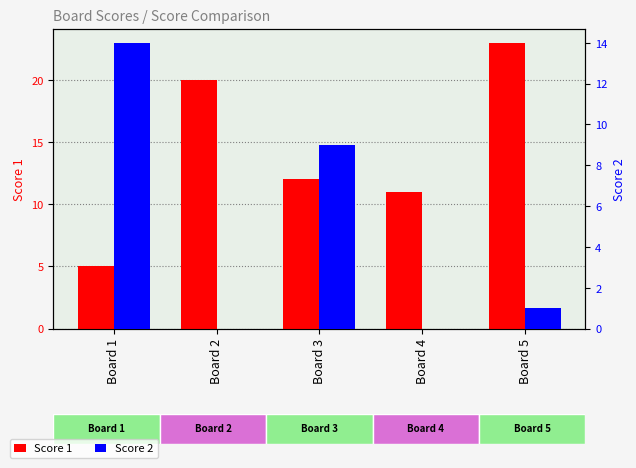

What is the value of the Score 1 bar at the 1st from the left?

5